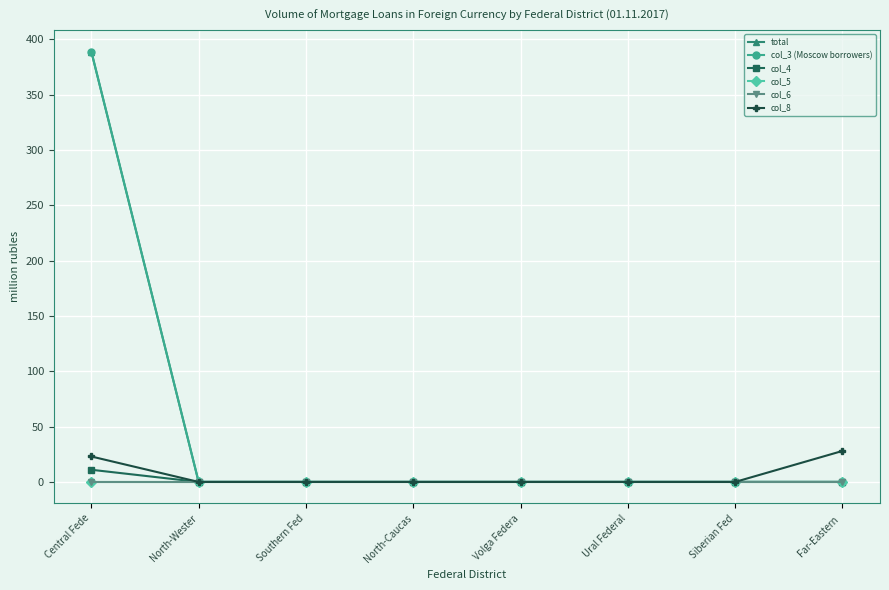

What is the value of the col_3 (Moscow borrowers) point at the 1st from the left?

389